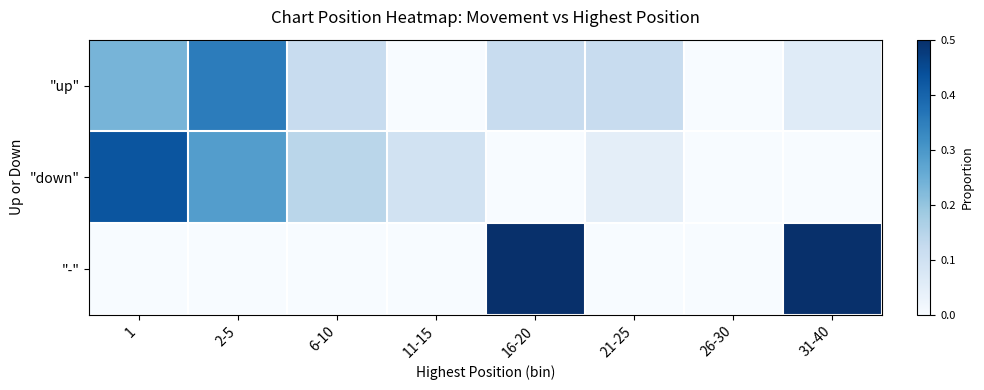

At which category is the sum across all series the highest?

1